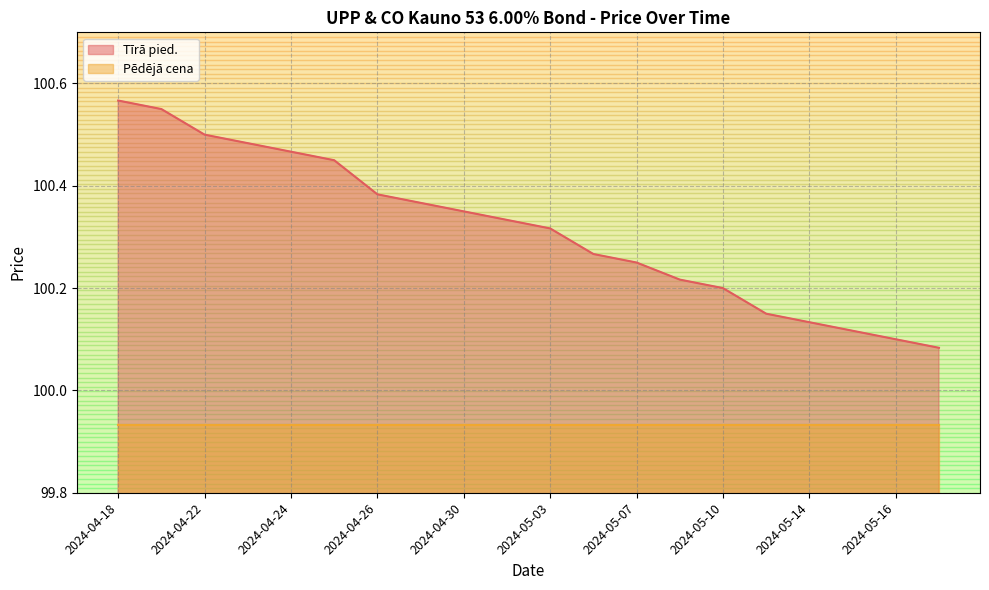

What is the change in value from 2024-05-08 to 2024-05-13?

-0.1